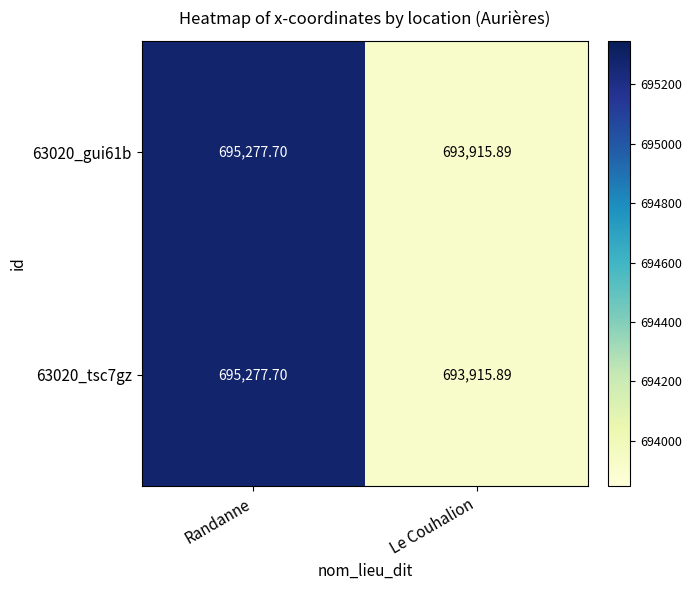

At which label does 63020_tsc7gz reach its minimum?

Le Couhalion